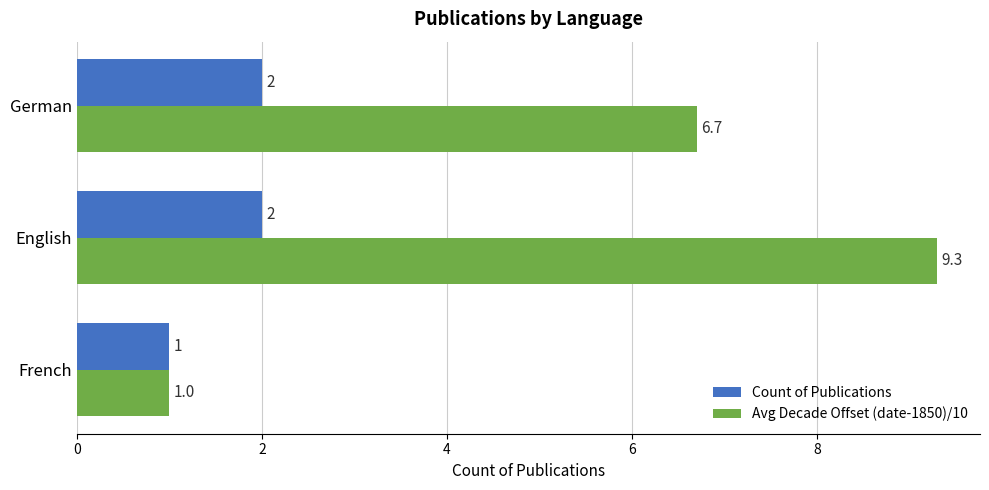

What is the maximum value for Avg Decade Offset (date-1850)/10?

9.3